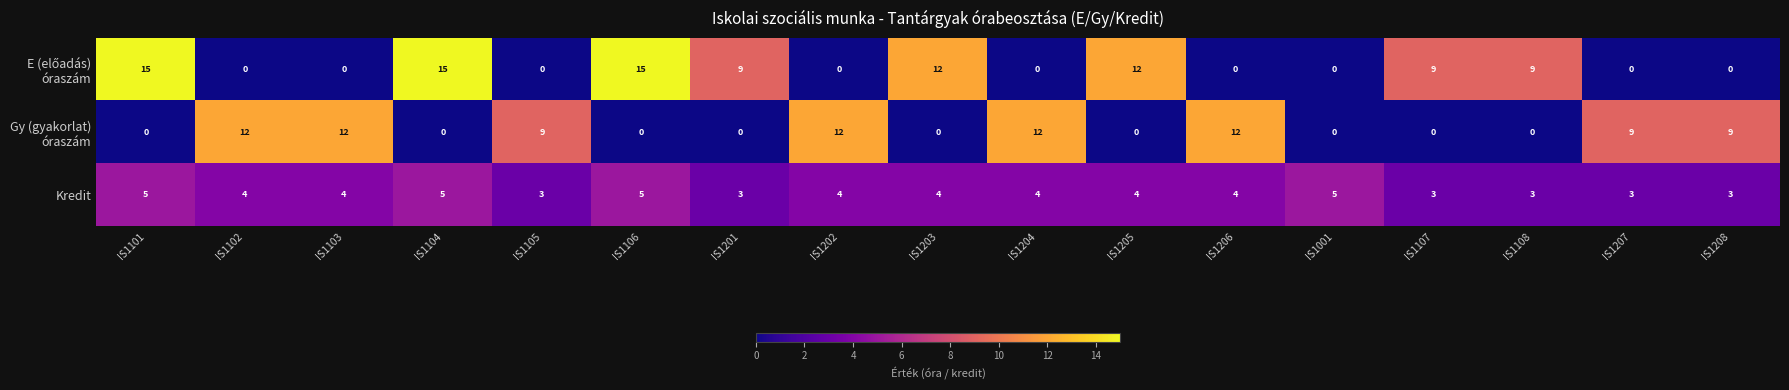

What is the total value across all series at IS1206?

16